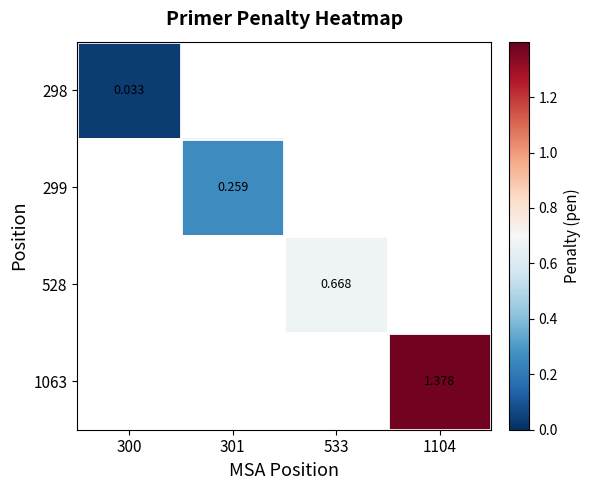

How many values in 299 are above zero?

1